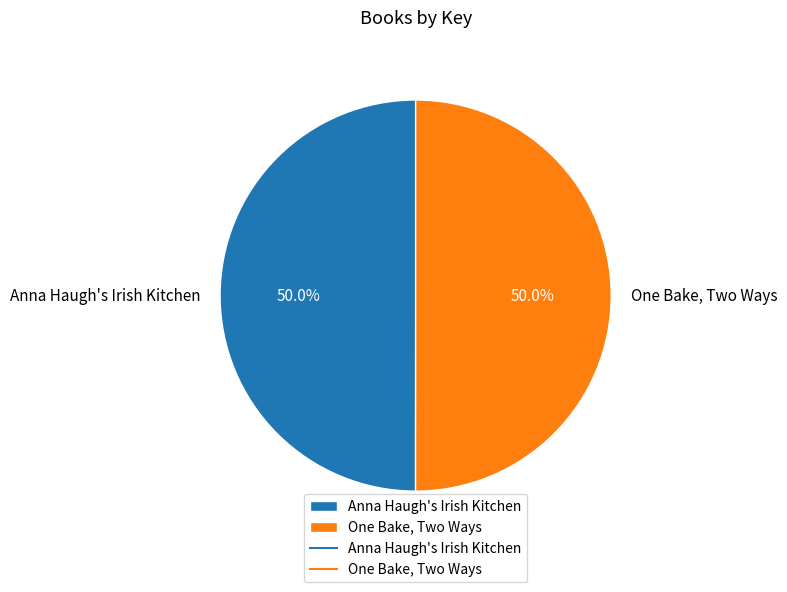

Combined, do Anna Haugh's Irish Kitchen and One Bake, Two Ways account for over 50%?

Yes